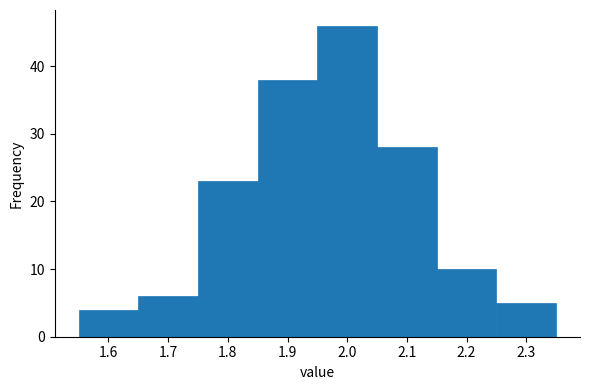

Over which range of the x-axis is the bar tallest?

1.95 to 2.05